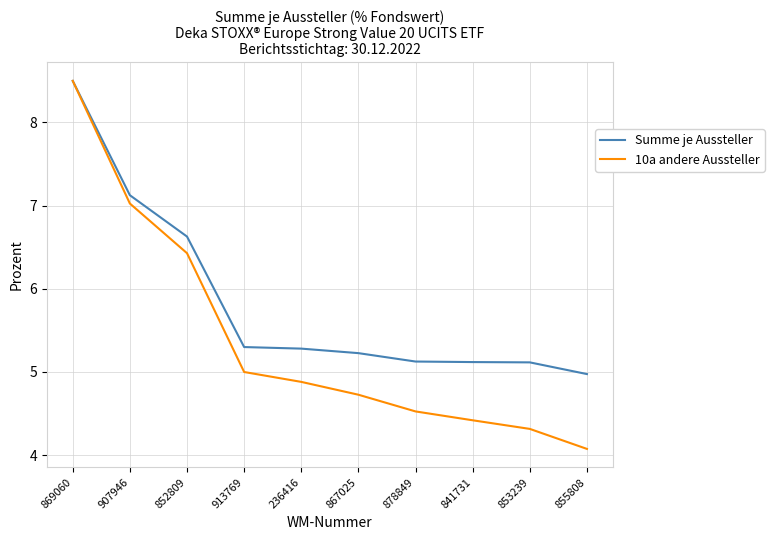

What is the total value across all series at 878849?

9.7